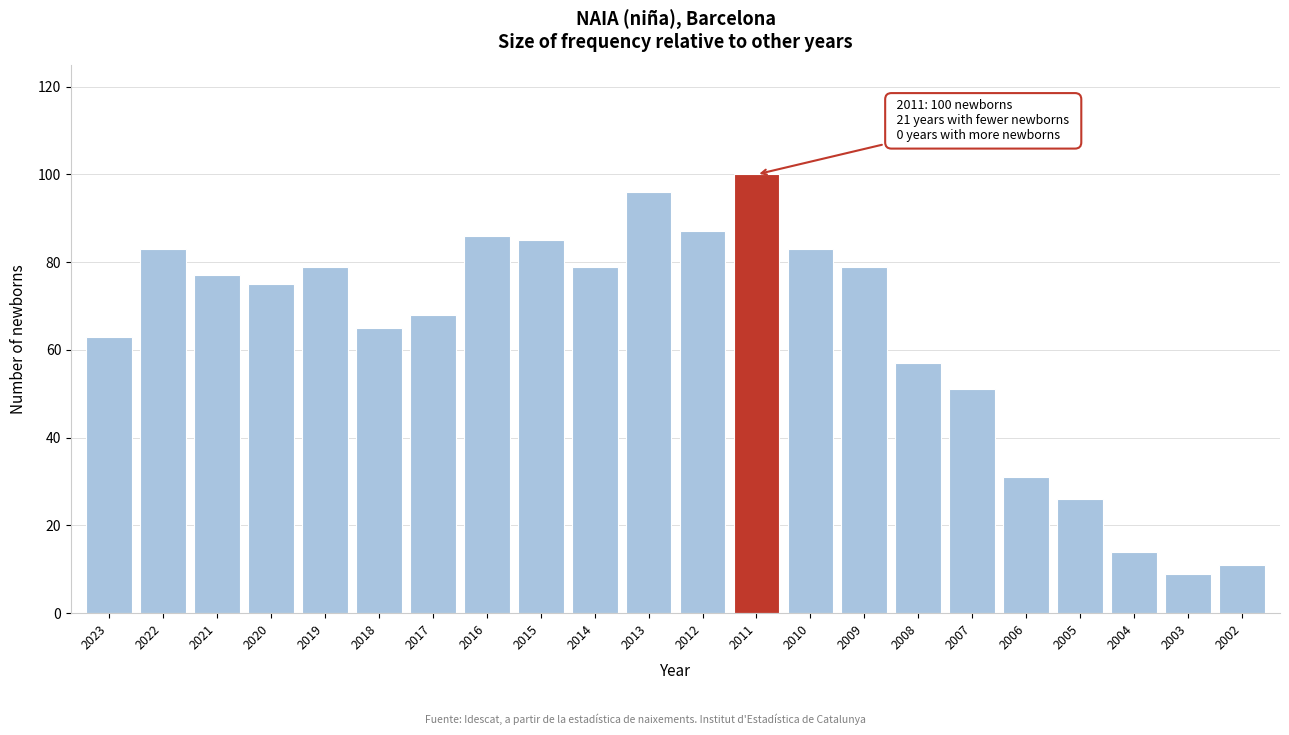

Reading left to right, what are all the values shown in this chart?

63	83	77	75	79	65	68	86	85	79	96	87	100	83	79	57	51	31	26	14	9	11